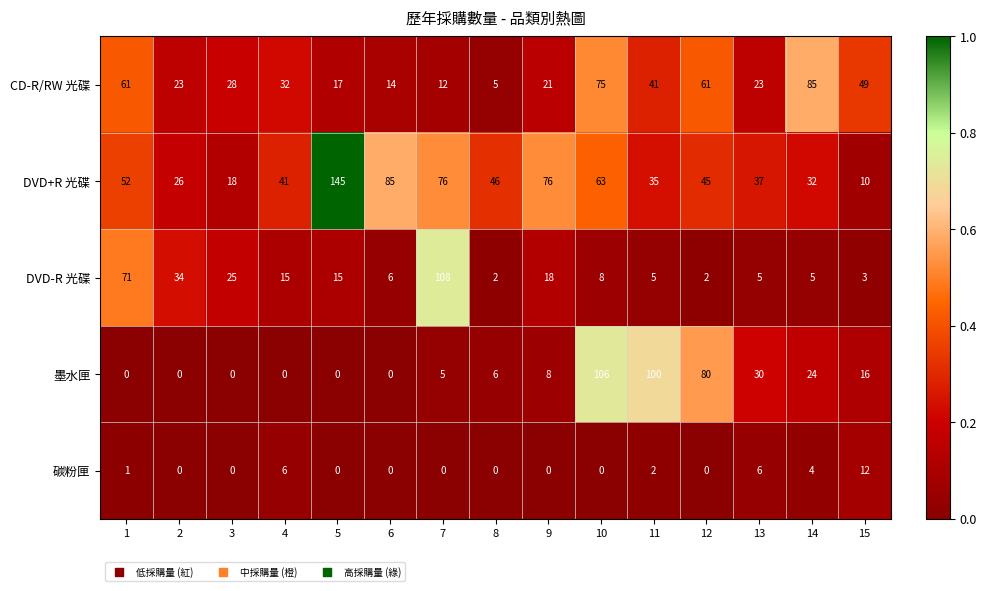

Which category has the highest value across all series?

5